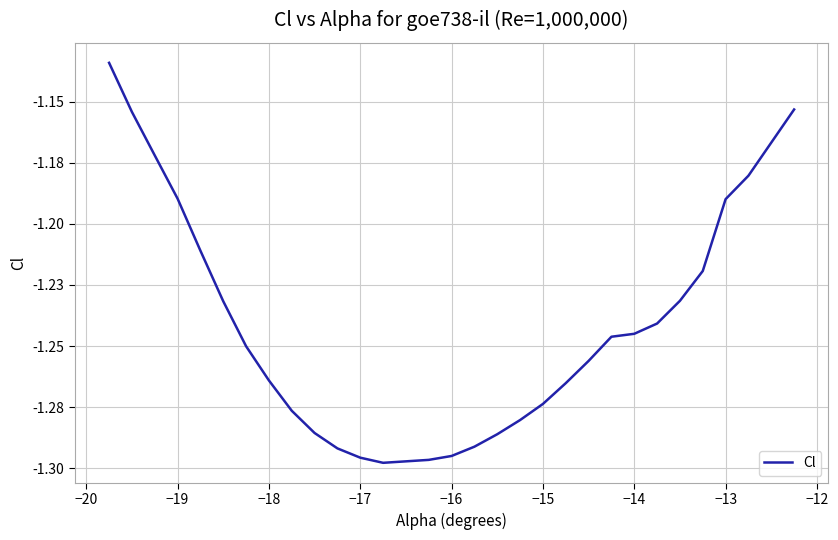

True or false: the data has more than 2 interior local peaks.

False